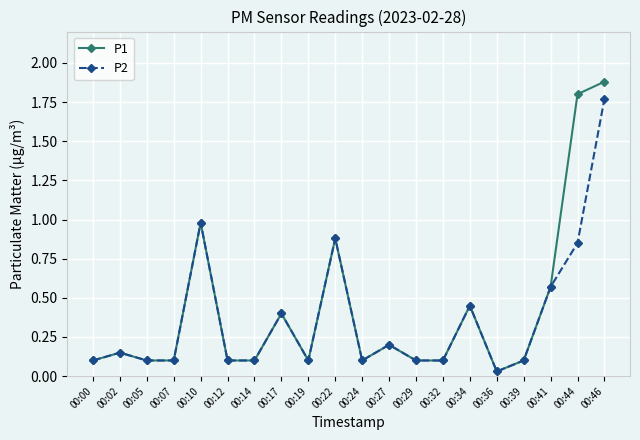

List the series in order of their peak value, lowest first.

P2, P1